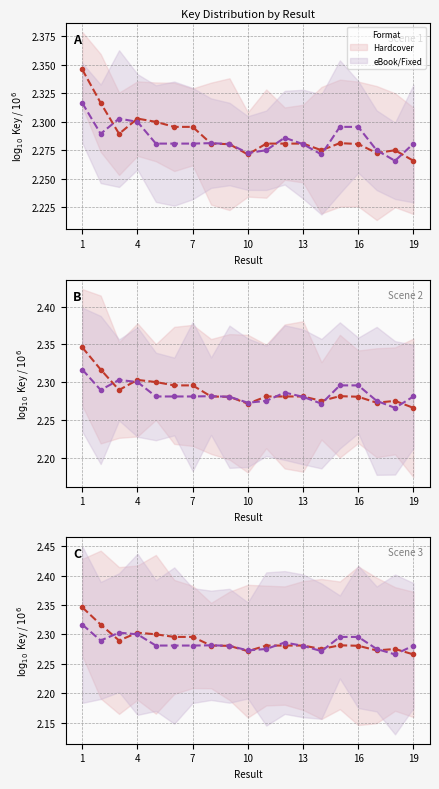

How many distinct data groups are displayed?

2